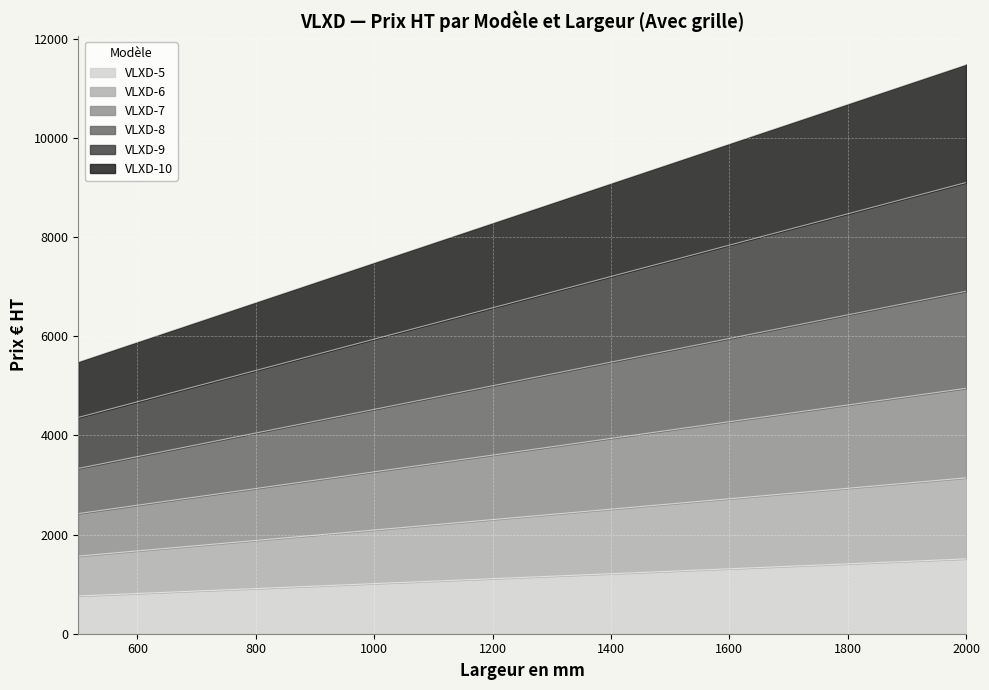

True or false: VLXD-5 has a value of 1109.6 at 1200.

True